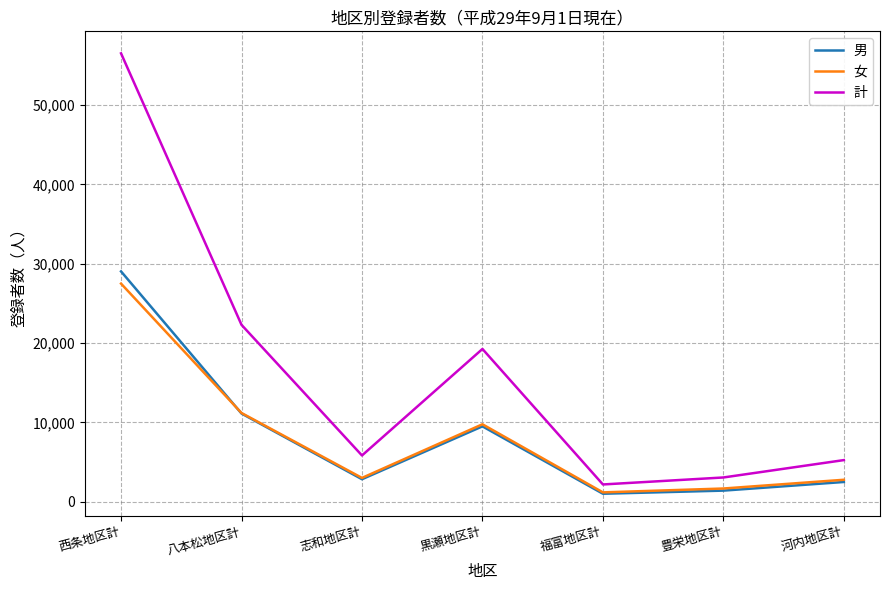

How many intersections are there between 女 and 男?

1